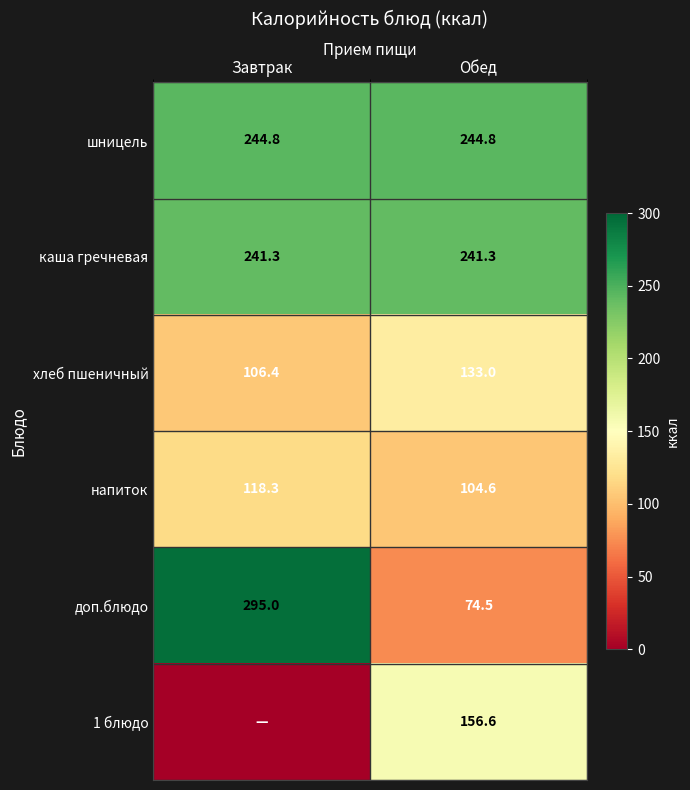

What is the difference between the хлеб пшеничный values at Обед and Завтрак?

26.6